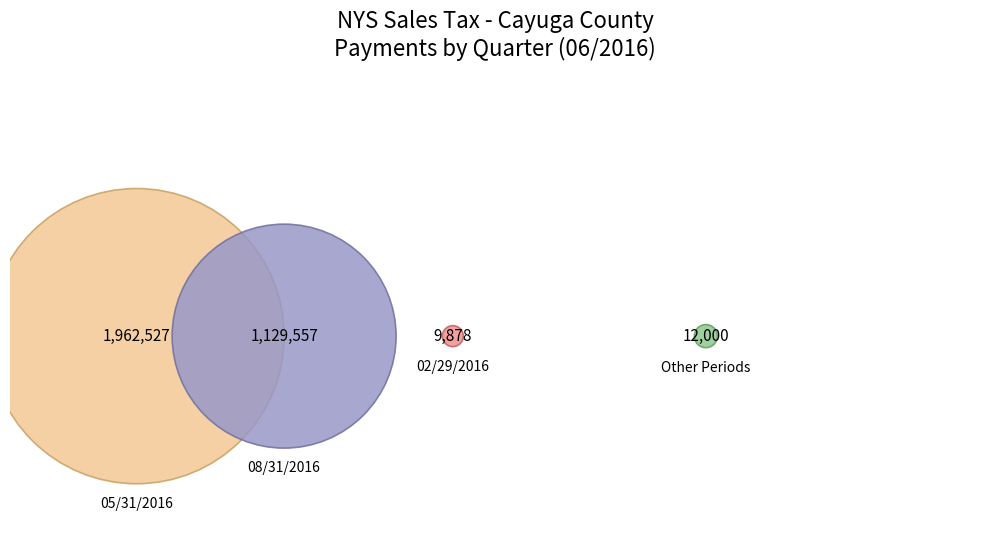

Which slice represents more than half of the pie?

05/31/2016